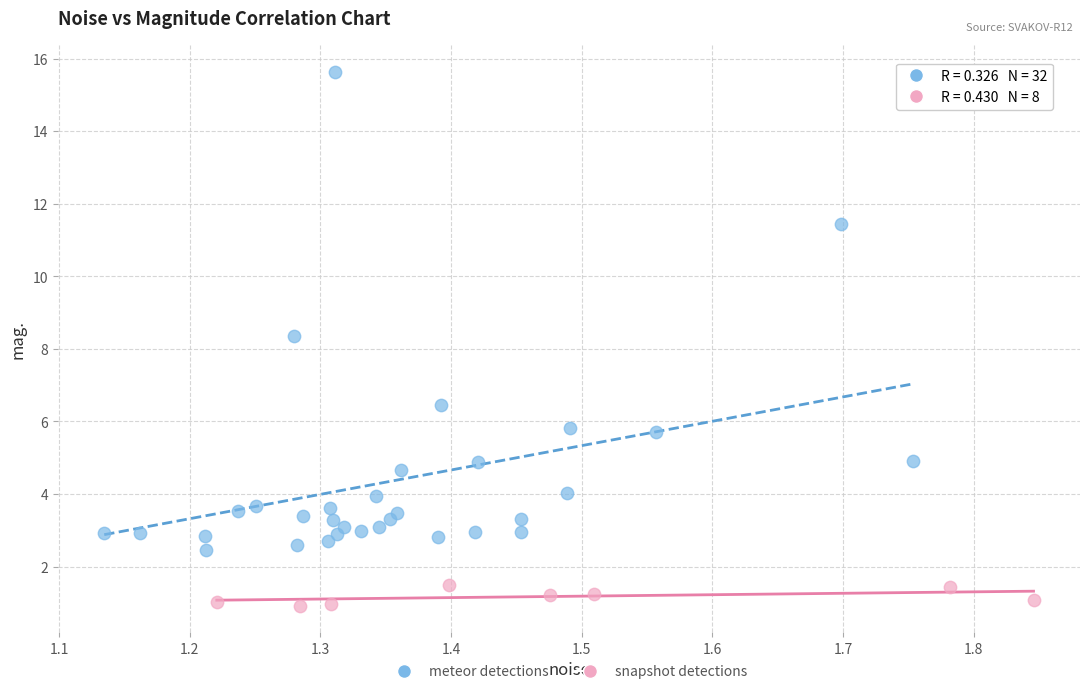

Which series reaches the minimum Y coordinate?

snapshot detections